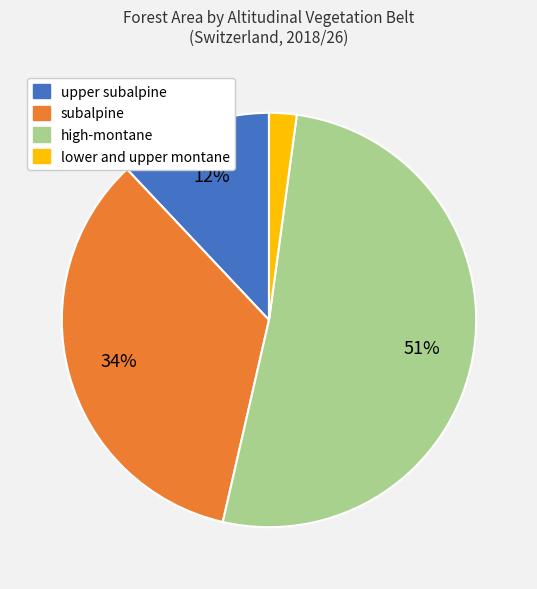

What percentage is the subalpine slice, to the nearest percent?

34%